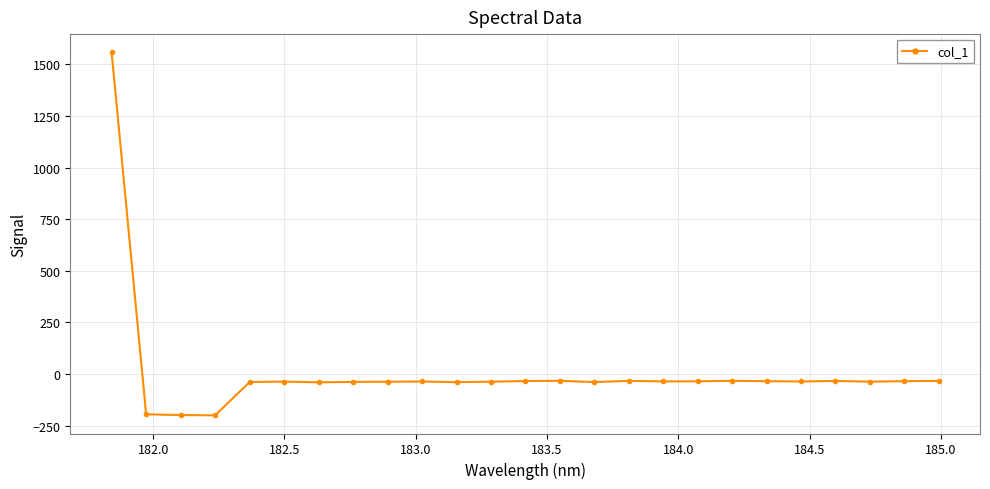

What is the average value?

7.8